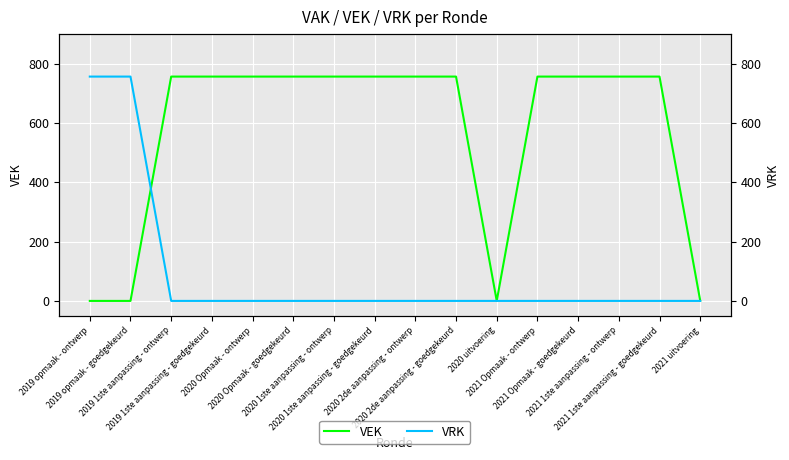

In VEK, how many points are lower than both neighbors (excluding endpoints)?

1